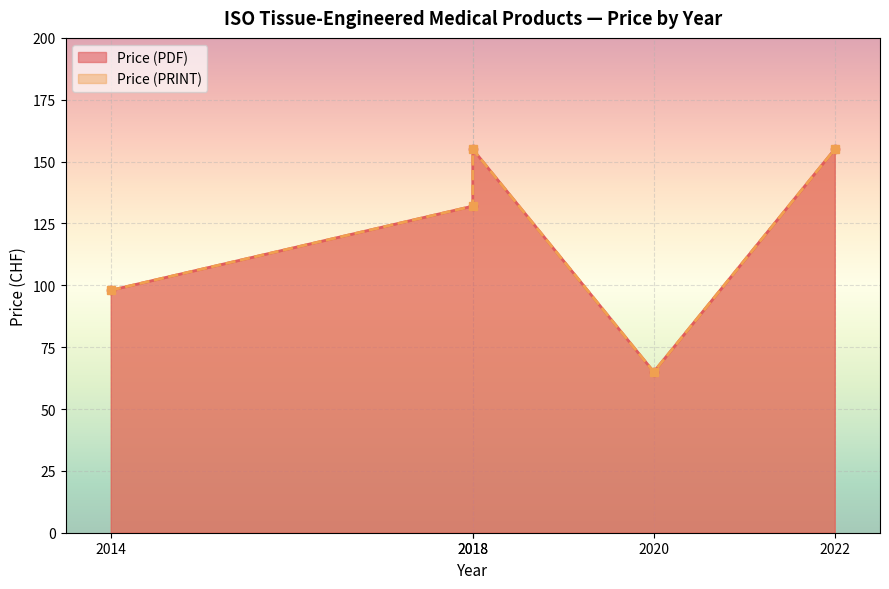

How many lines are shown in the chart?

2